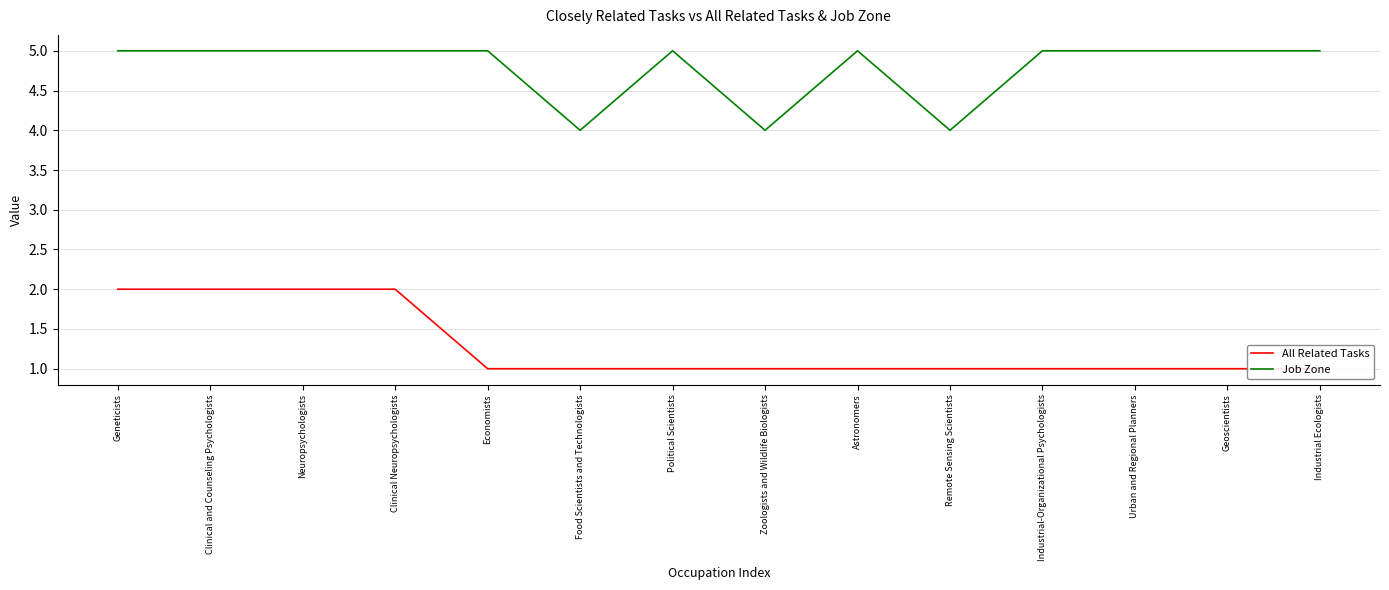

What is the difference between the maximum and minimum values in the Job Zone series?

1